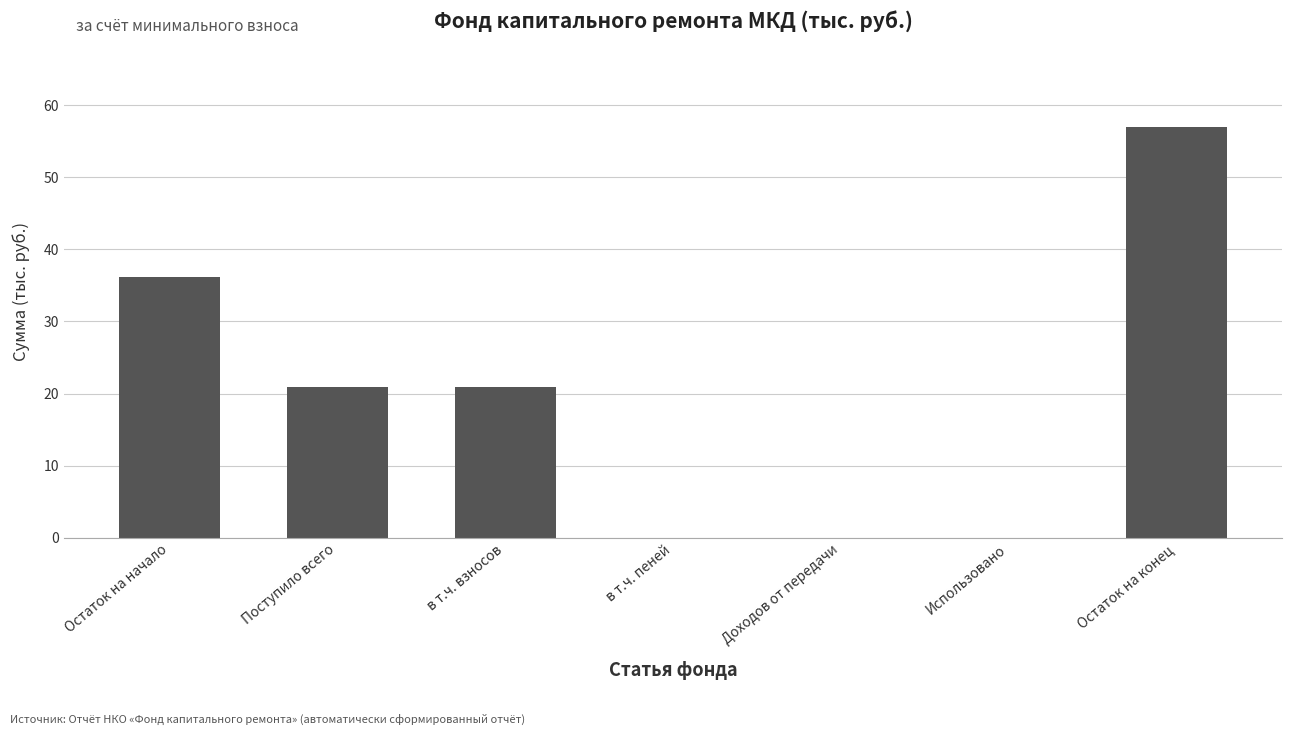

Read the value at в т.ч. взносов.

20.9